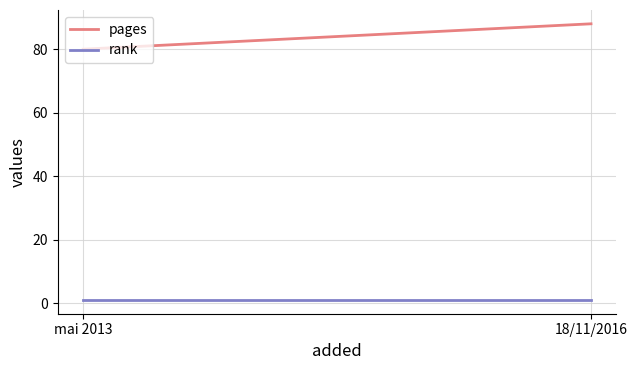

Which series has the largest range (max minus min)?

pages